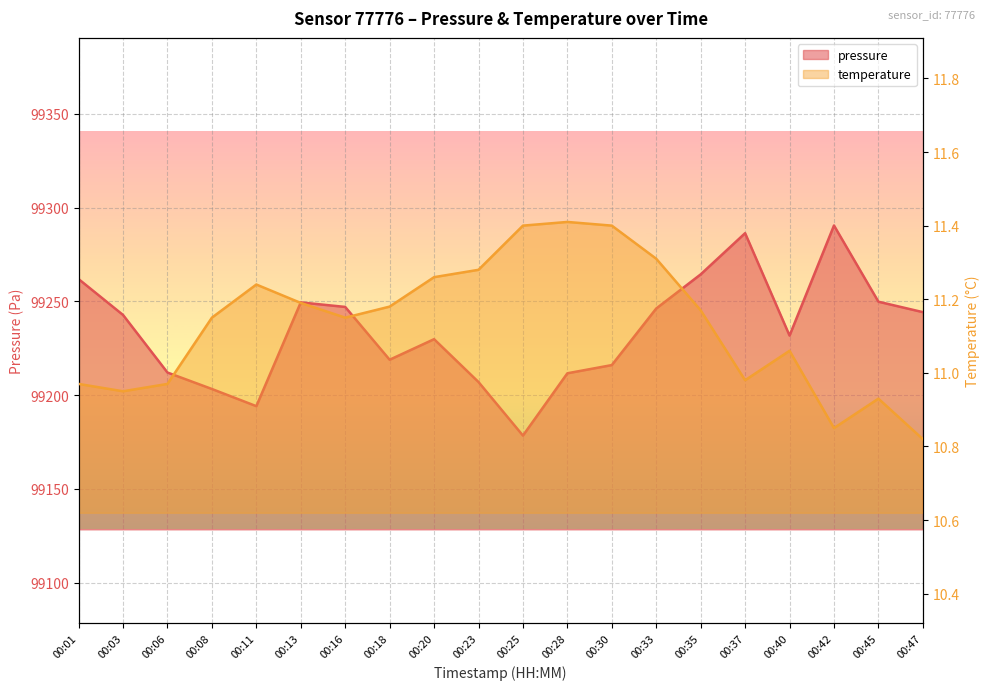

What is the difference between the highest and lowest values at 00:33?

99234.9